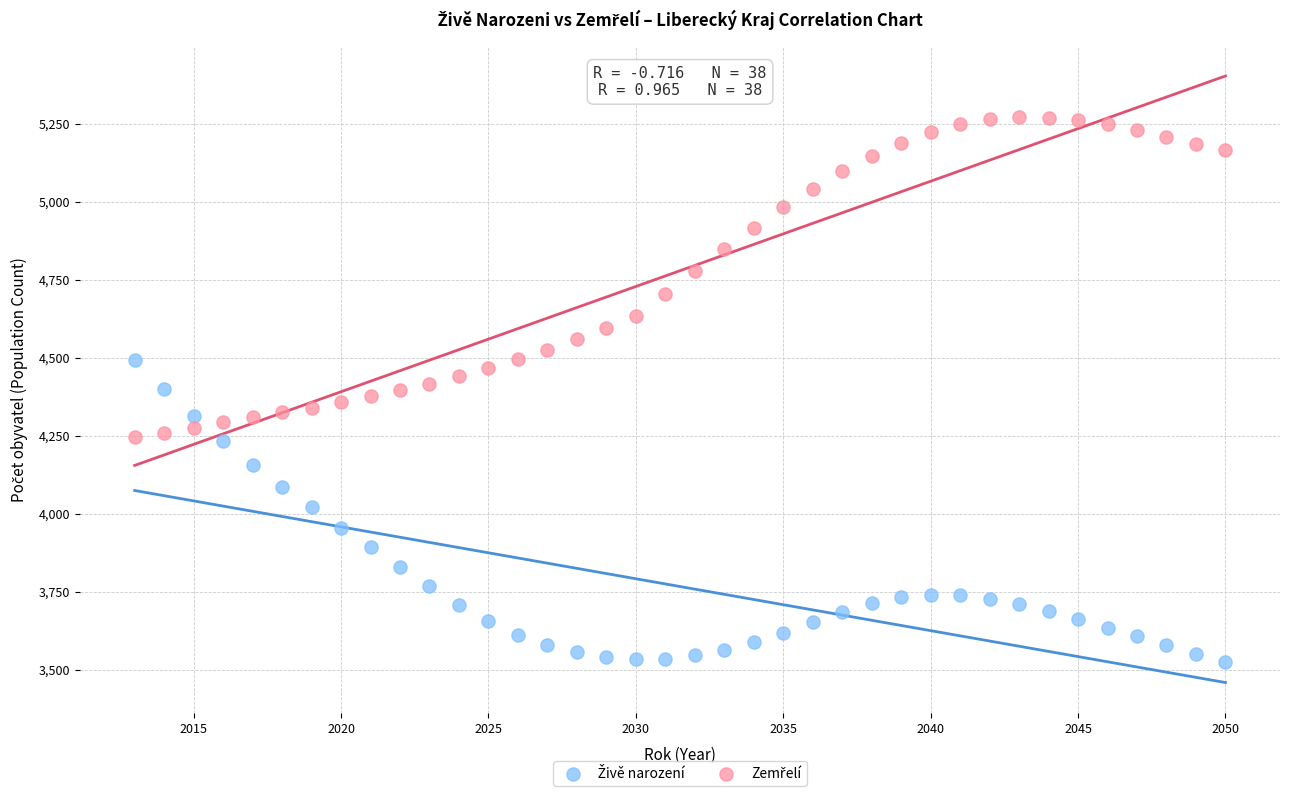

Across all data points, what is the range of X values (max minus min)?

37